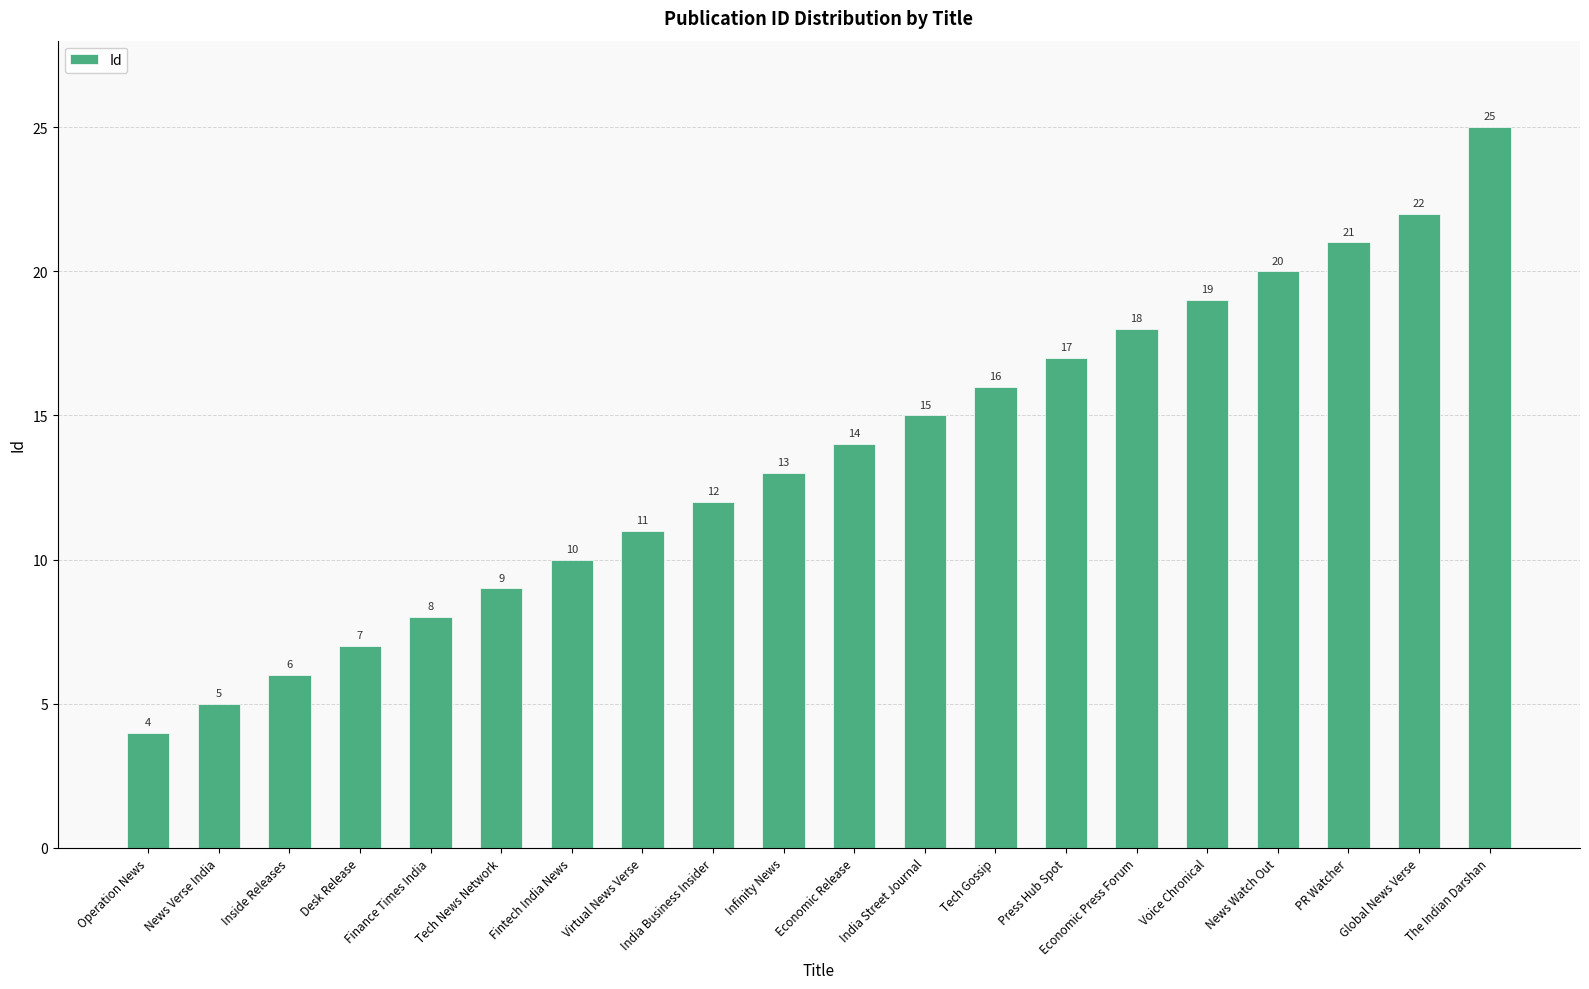

Between Economic Release and News Verse India, which is larger?

Economic Release